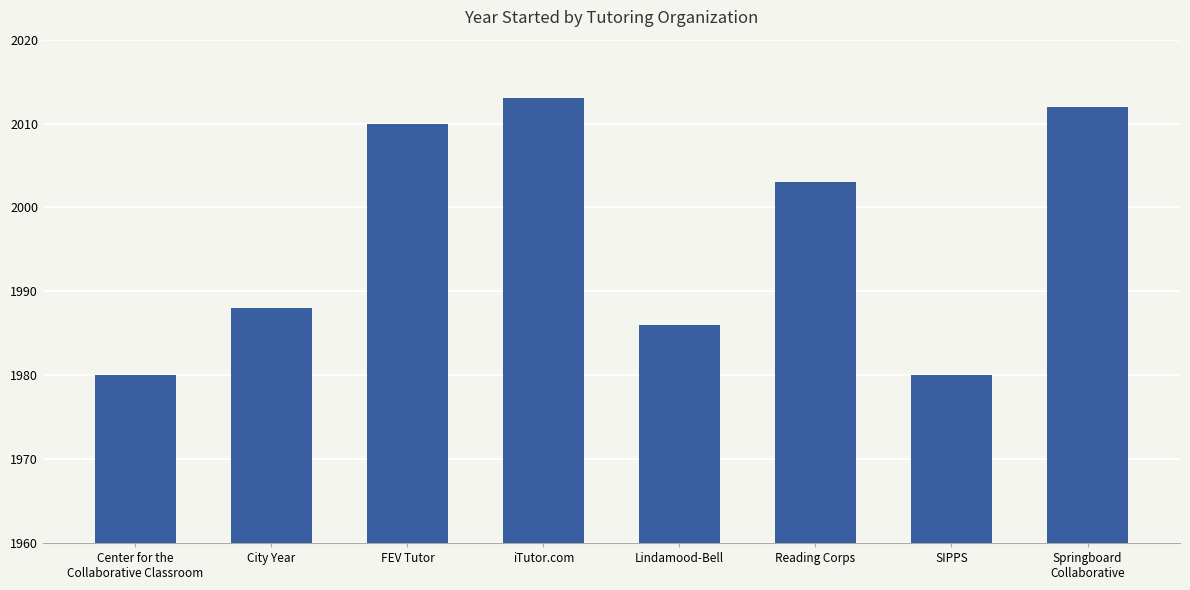

What is the sum of the values at FEV Tutor and City Year?

3998